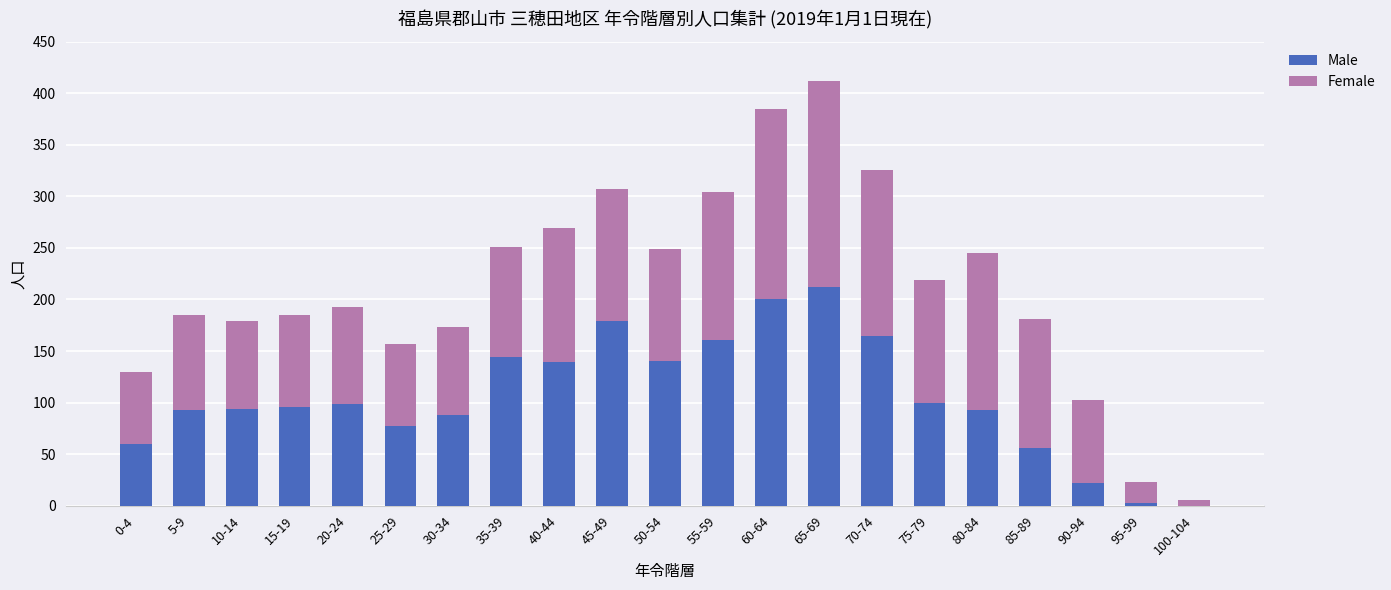

Is it true that Male equals 270 at 60-64?

False